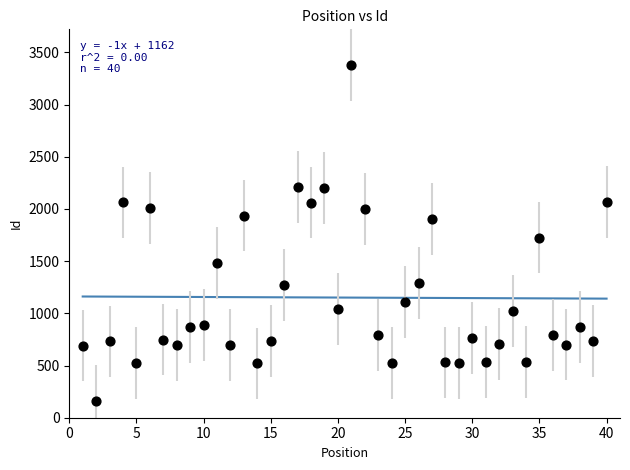

What is the range of Y values (max minus min)?

3225